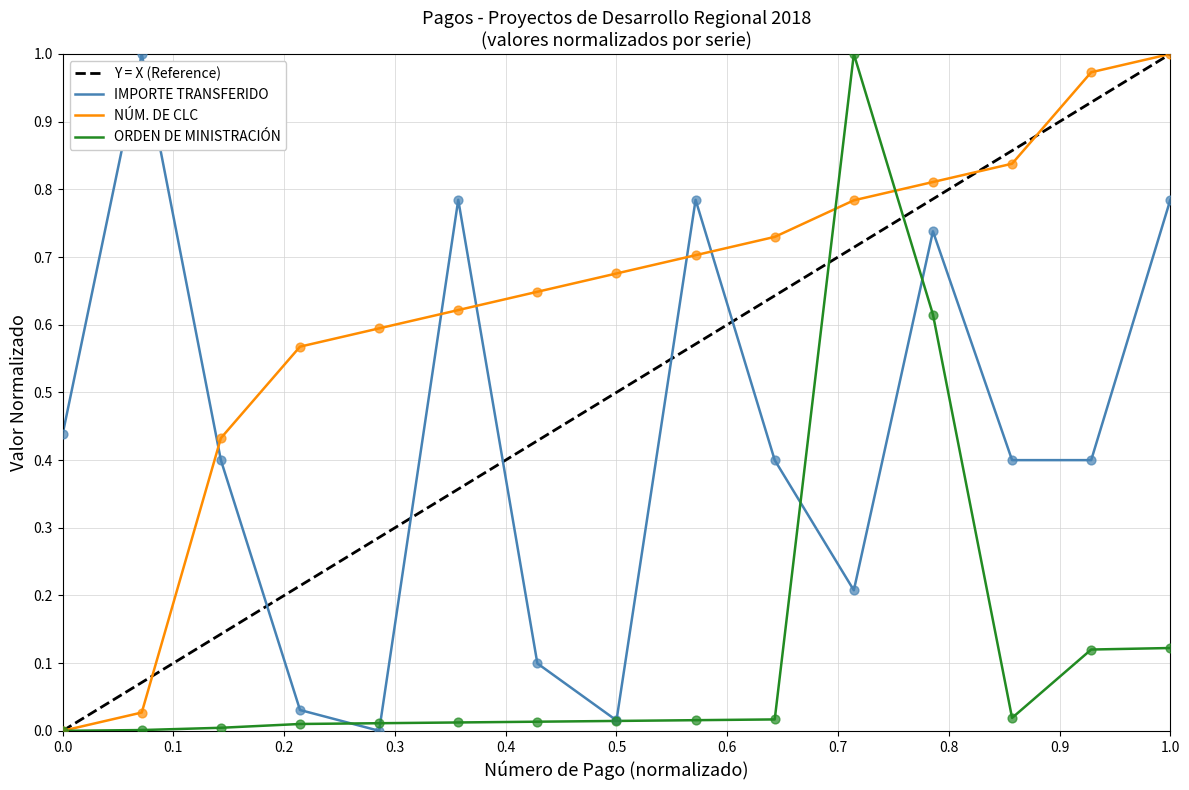

At how many categories does at least one series exceed 0?

15